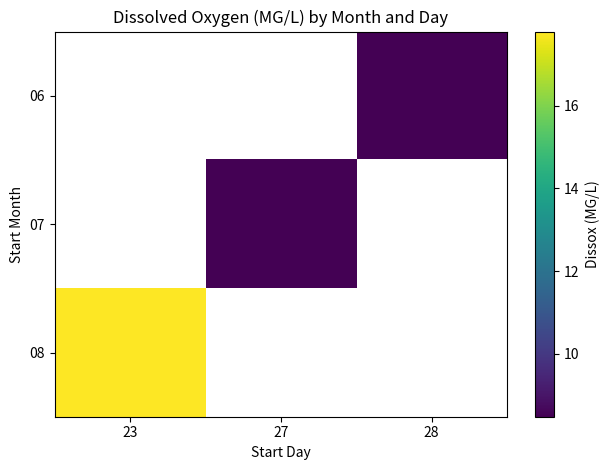

How many categories are shown in the chart?

3